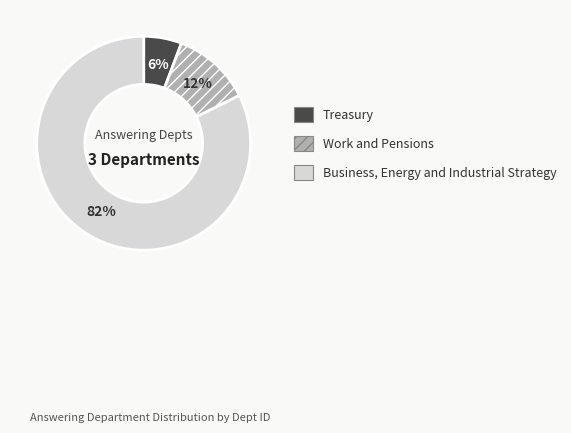

Count the number of slices in the pie.

3